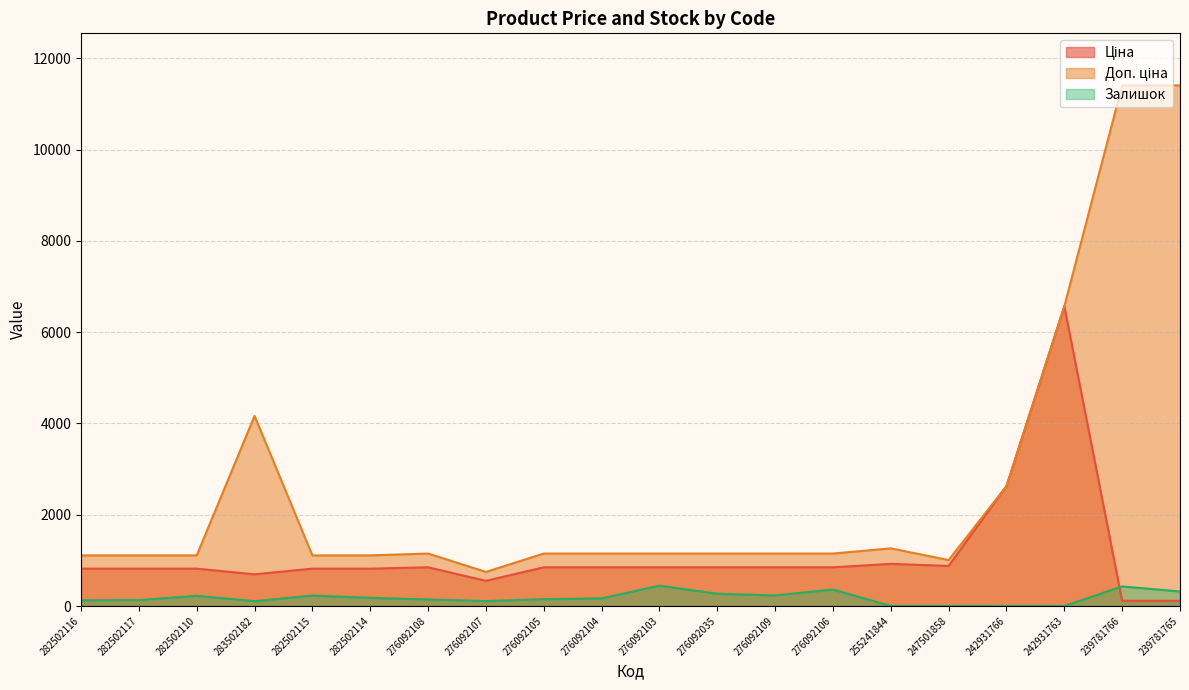

True or false: Ціна and Доп. ціна intersect in this chart.

False